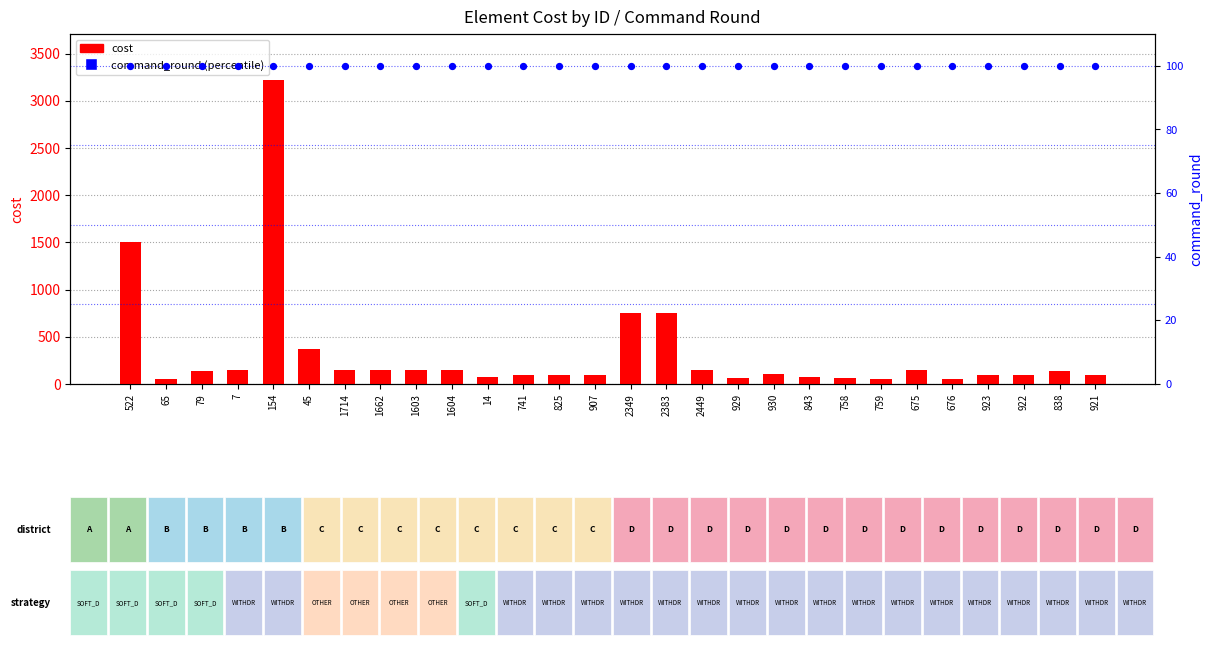

Which series has the largest total across all categories?

cost